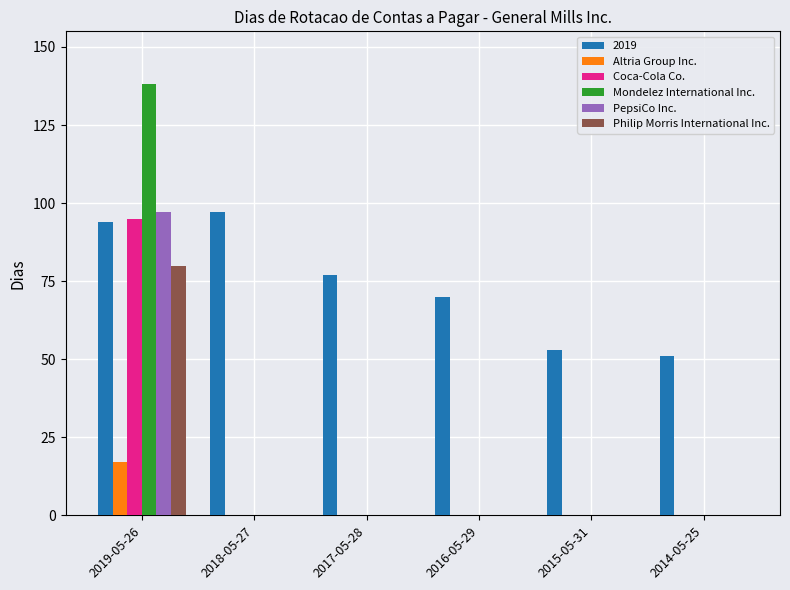

Which series changed the most between 2018-05-27 and 2015-05-31?

2019